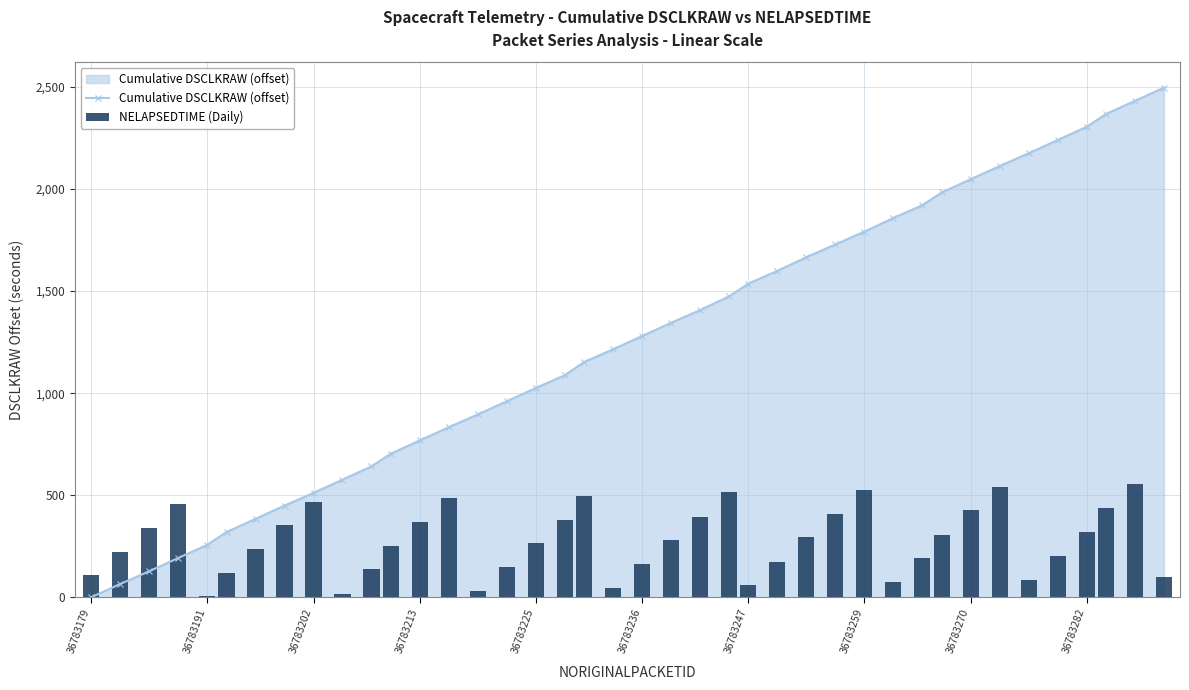

How many groups of bars are there?

40